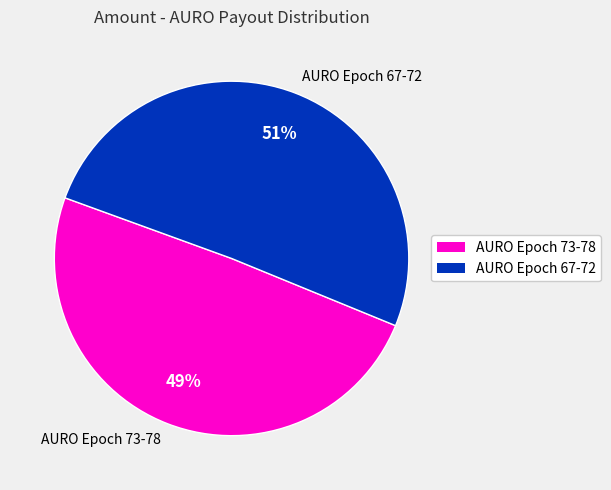

Does Epoch_75 represent more than half of the total?

No